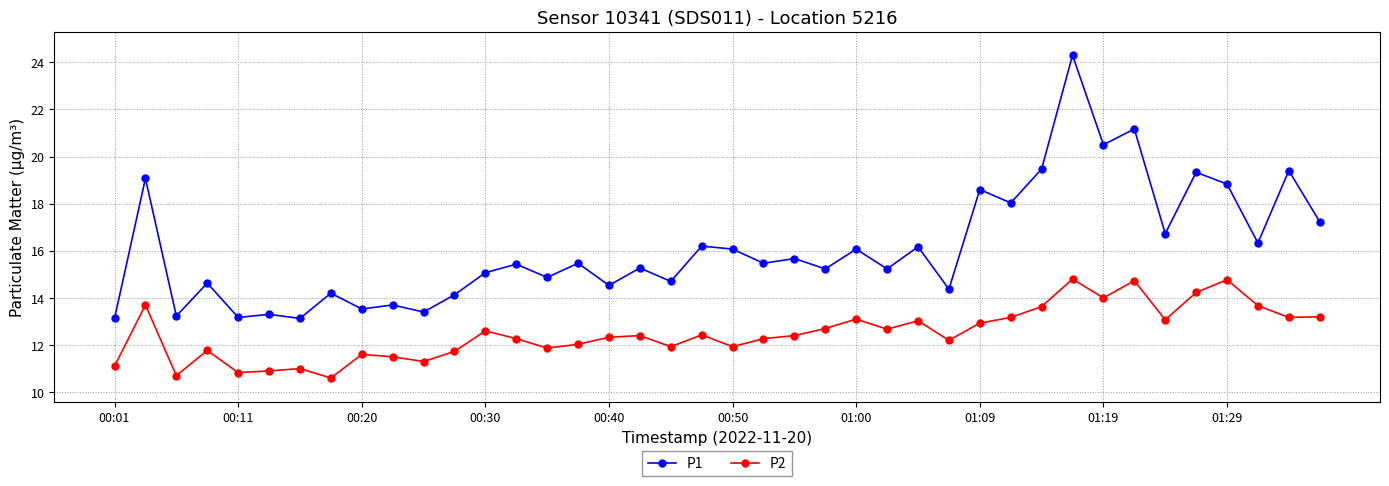

What is the maximum value shown in the chart?

24.3